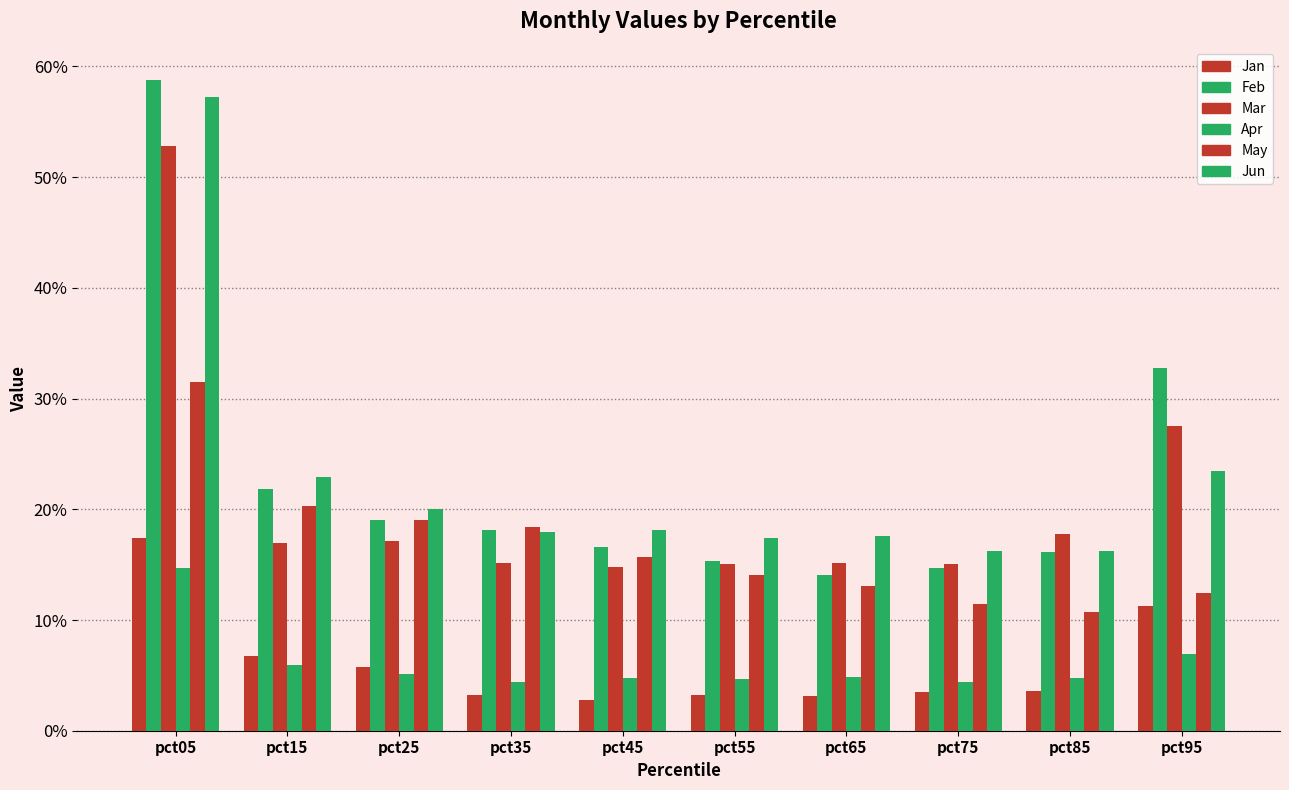

Does the chart contain any negative values?

No